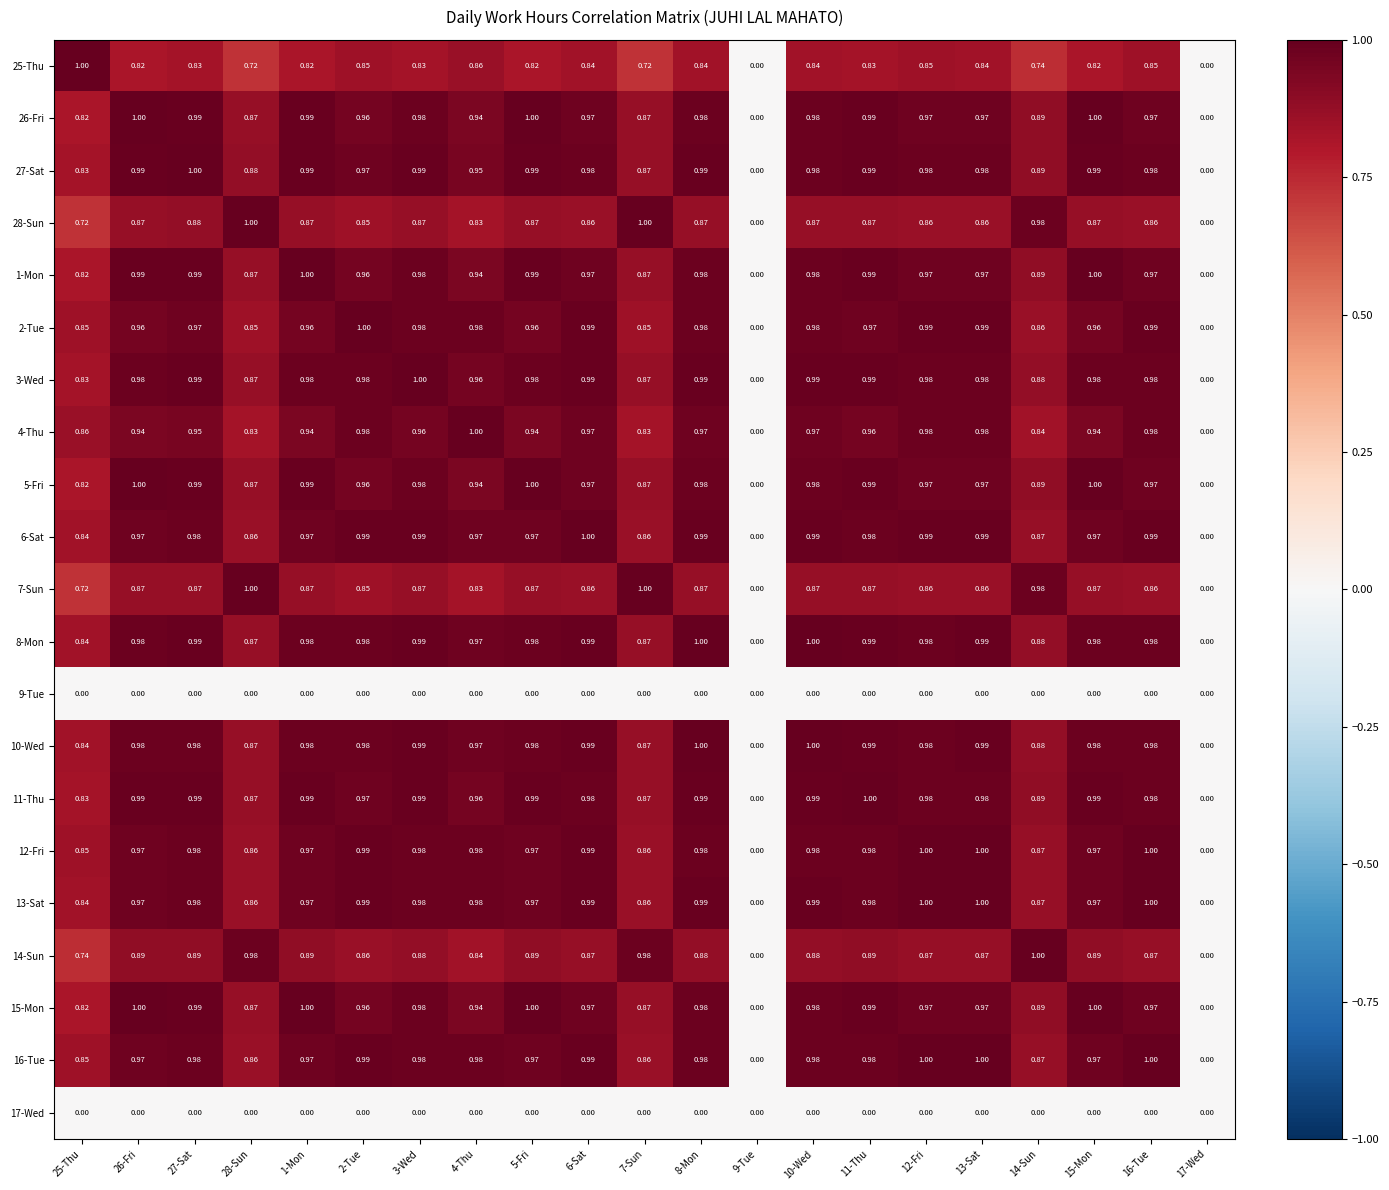

At which category is the sum across all series the highest?

8-Mon